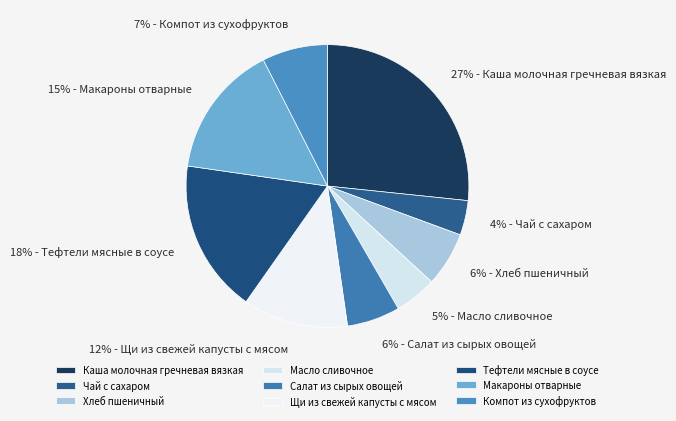

Which category has the smallest portion of the pie?

Чай с сахаром